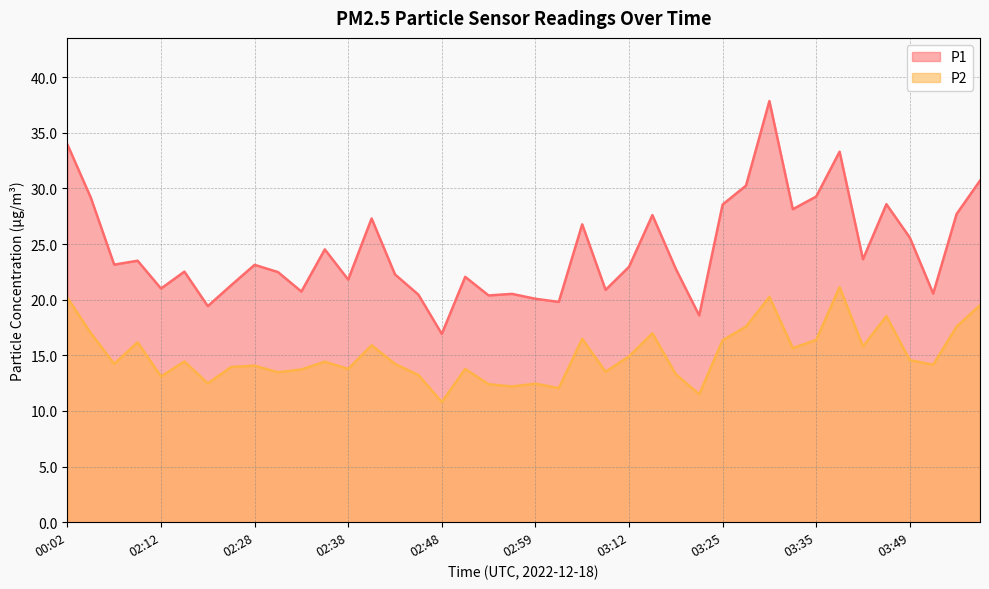

How many lines are shown in the chart?

2